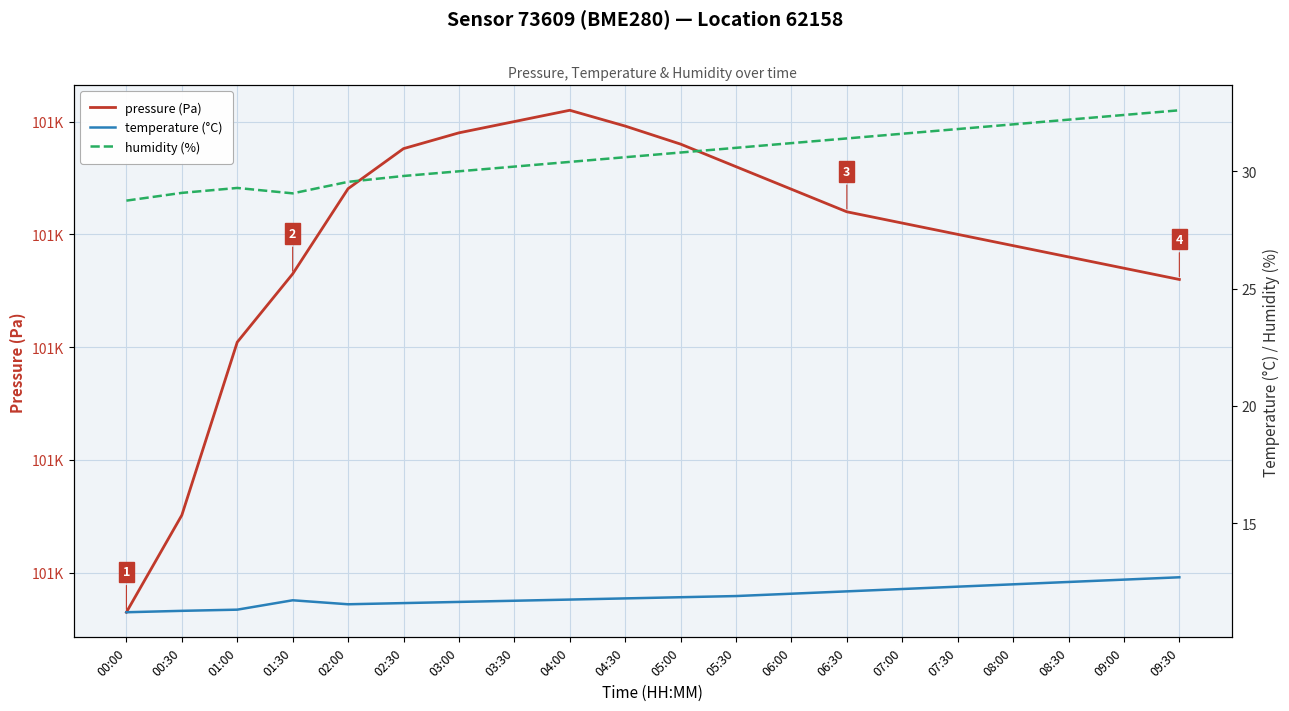

What is the label of the 10th point from the left?

04:30